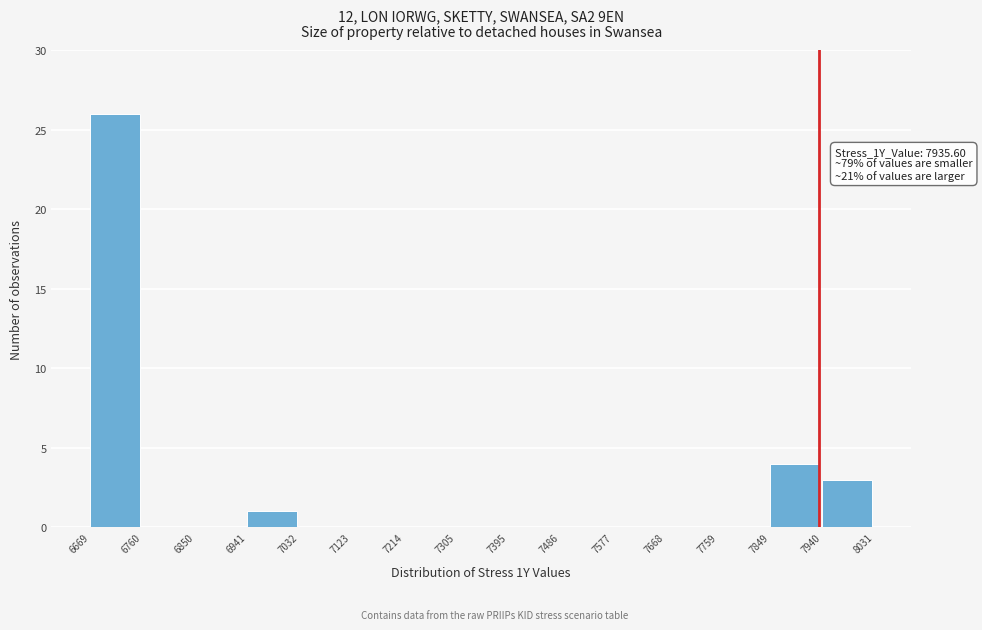

Over which range of the x-axis is the bar tallest?

6669 to 6760